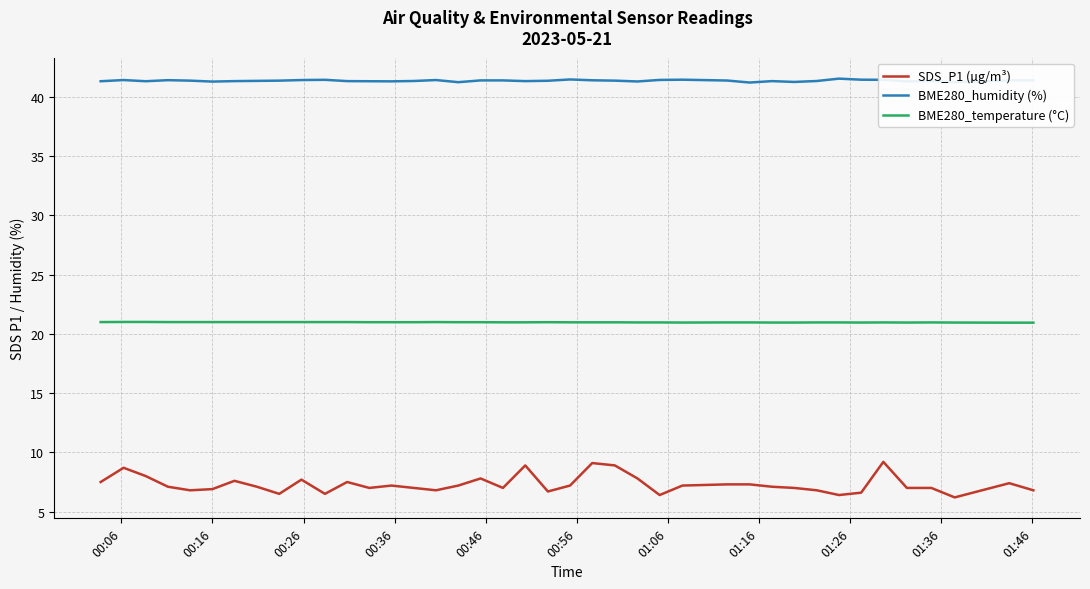

List the series in order of their overall mean, highest first.

BME280_humidity (%), BME280_temperature (°C), SDS_P1 (µg/m³)